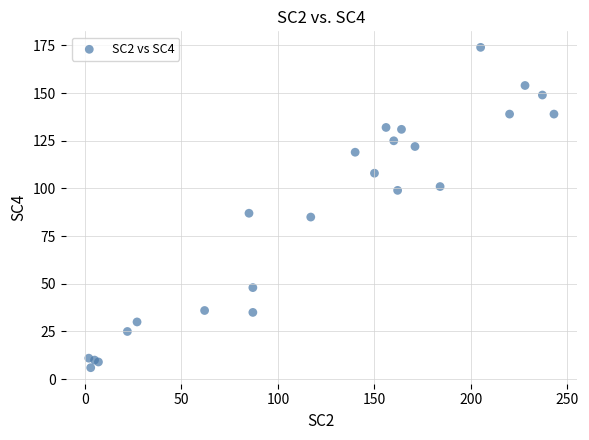

What Y value in the scatter plot is closest to 90?

87